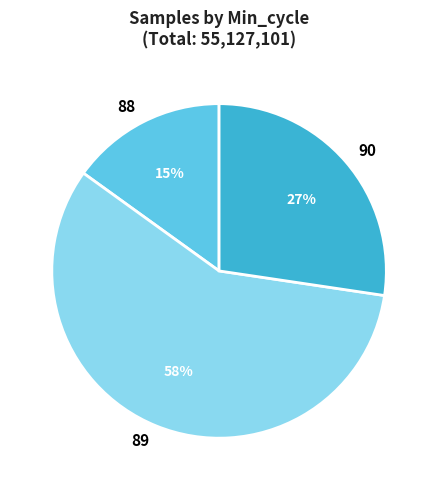

Does any single category account for the majority?

Yes